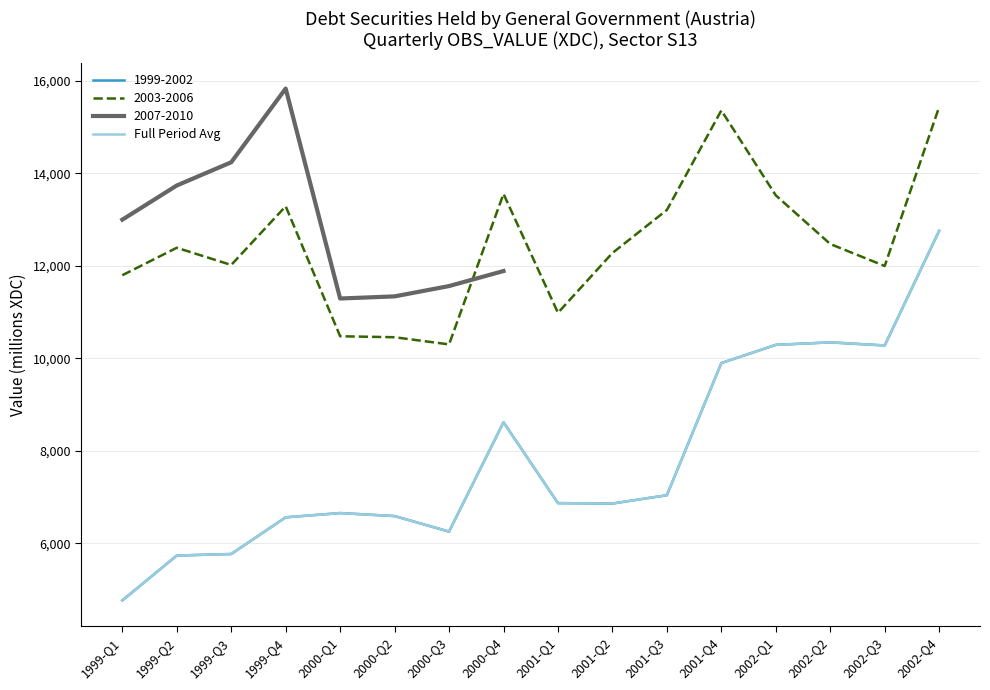

Where does the data first go above 6868?

2000-Q4